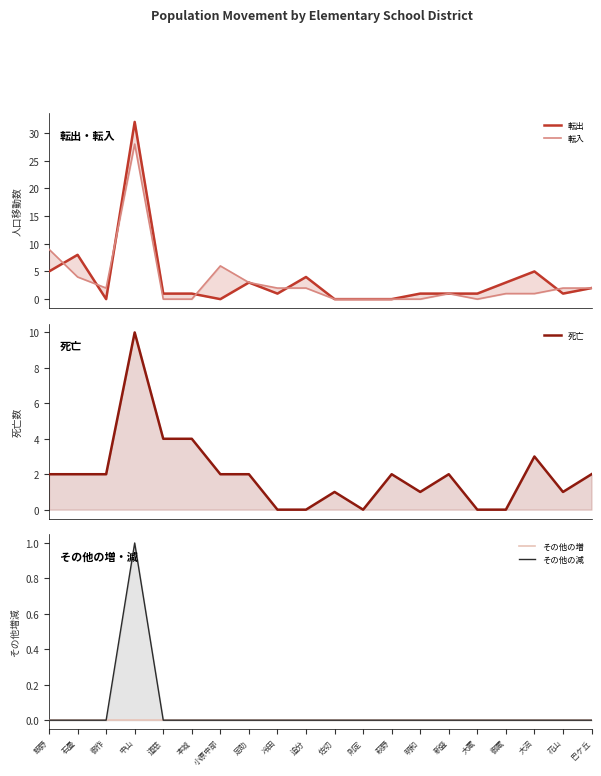

The その他の減 series shows 1 at 花山. True or false?

False